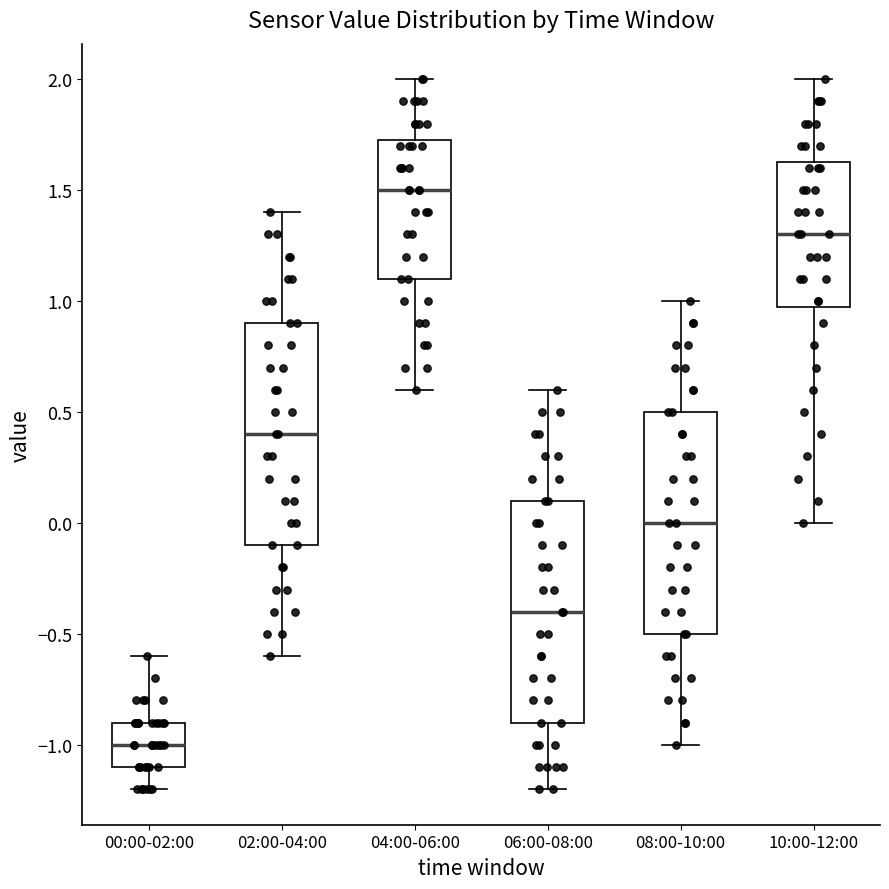

Where does the upper whisker of the box for 04:00-06:00 end on the y-axis? The values are not printed on the chart, so give them approximately, as read against the axis.

2.00